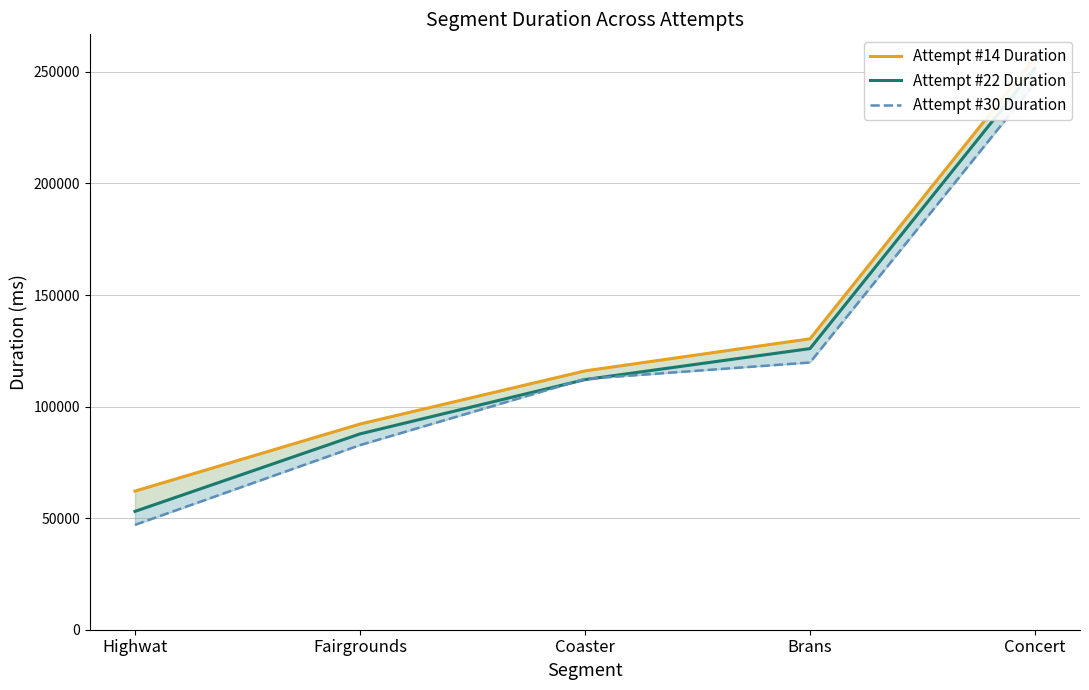

Which series has the largest total across all categories?

Attempt #14 Duration